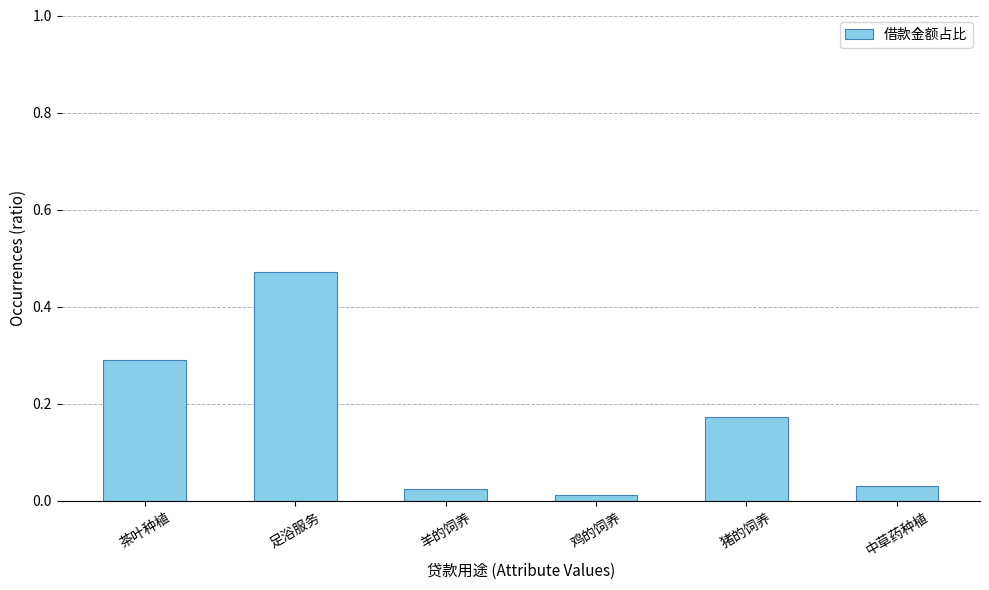

Does the chart contain any negative values?

No